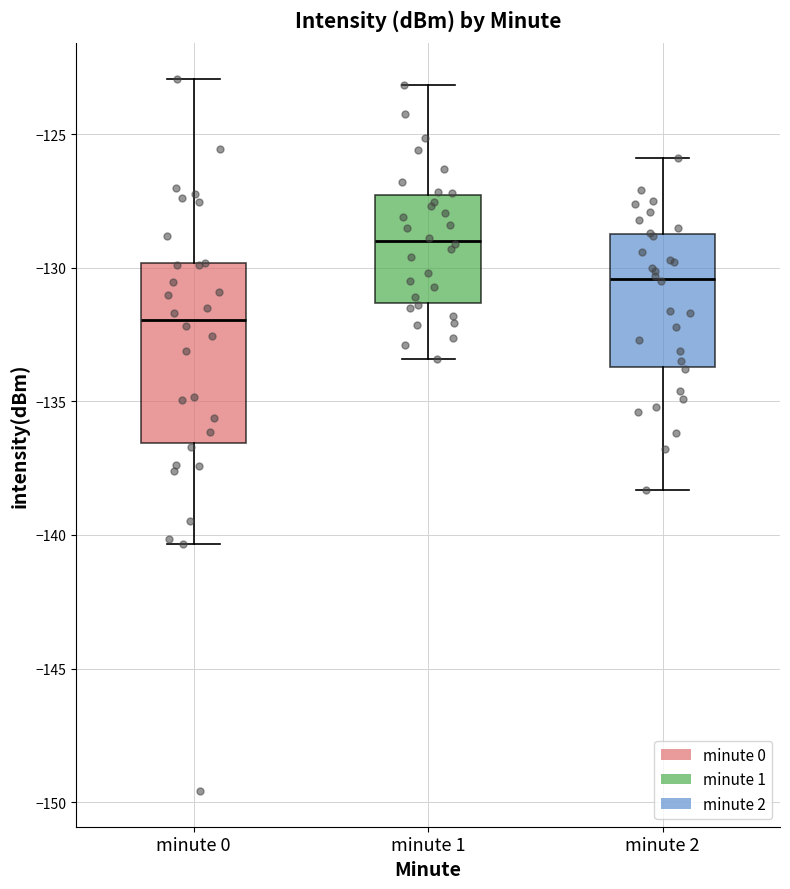

Comparing the boxes themselves (not the whiskers), which one is the tallest?

minute 0